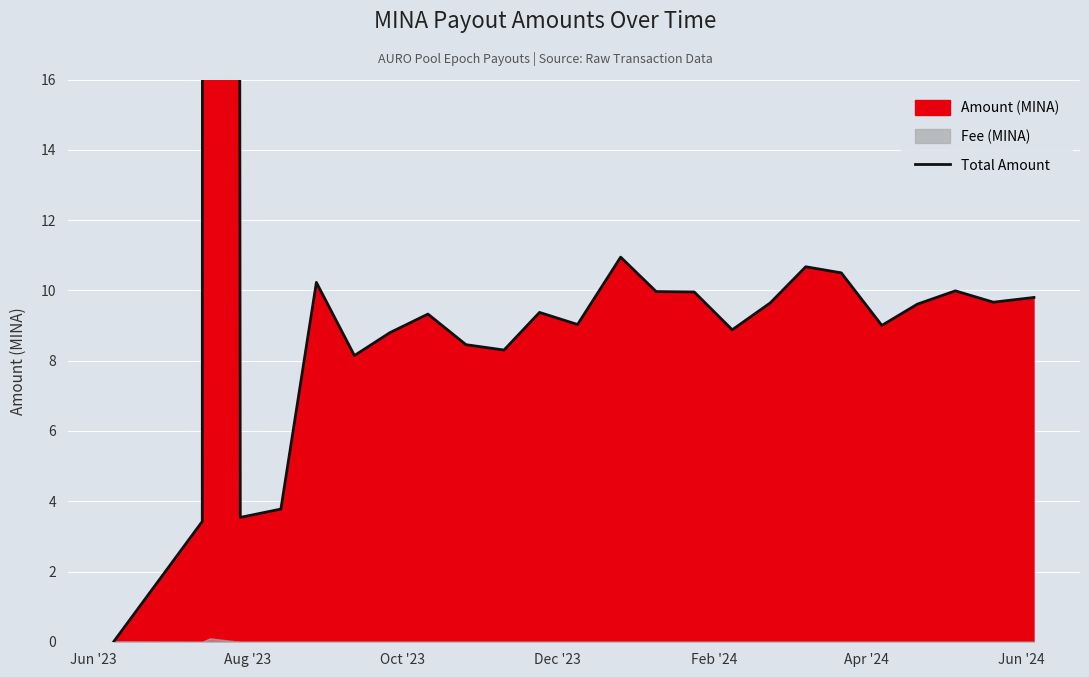

Reading left to right, transcribe all the data shown in this chart.

0.0	3.4	704.1	3.5	3.8	10.2	8.1	8.8	9.3	8.5	8.3	9.4	9.0	10.9	10.0	10.0	8.9	9.6	10.7	10.5	9.0	9.6	10.0	9.7	9.8